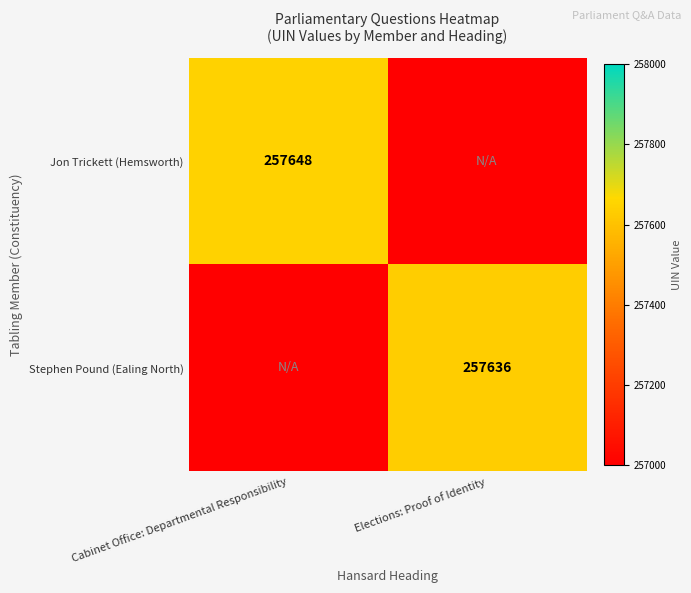

Is the value of Jon Trickett (Hemsworth) at Cabinet Office: Departmental Responsibility greater than the value of Stephen Pound (Ealing North) at Elections: Proof of Identity?

Yes